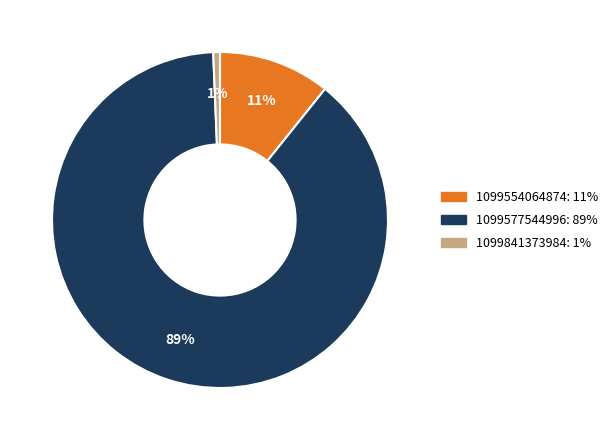

Rank the categories by value from lowest to highest.

1099841373984, 1099554064874, 1099577544996